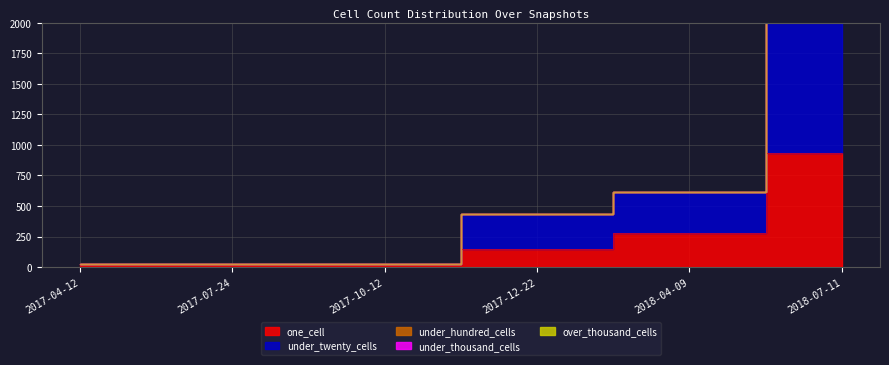

How many data points in one_cell are less than 149?

3